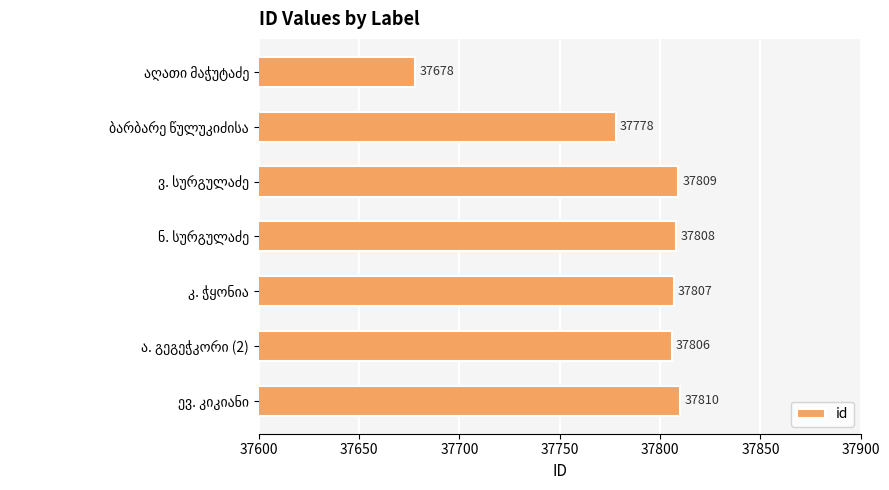

What is the smallest value displayed?

37678